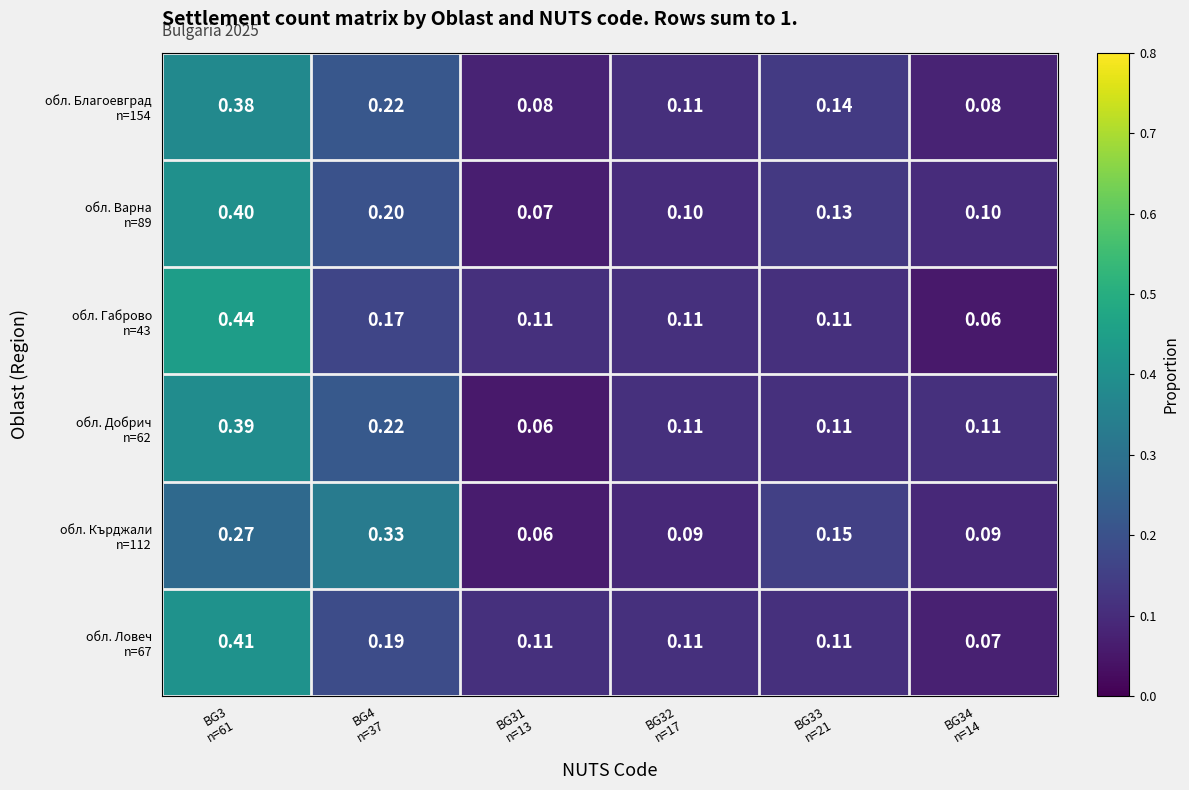

At how many categories does at least one series exceed 0?

6